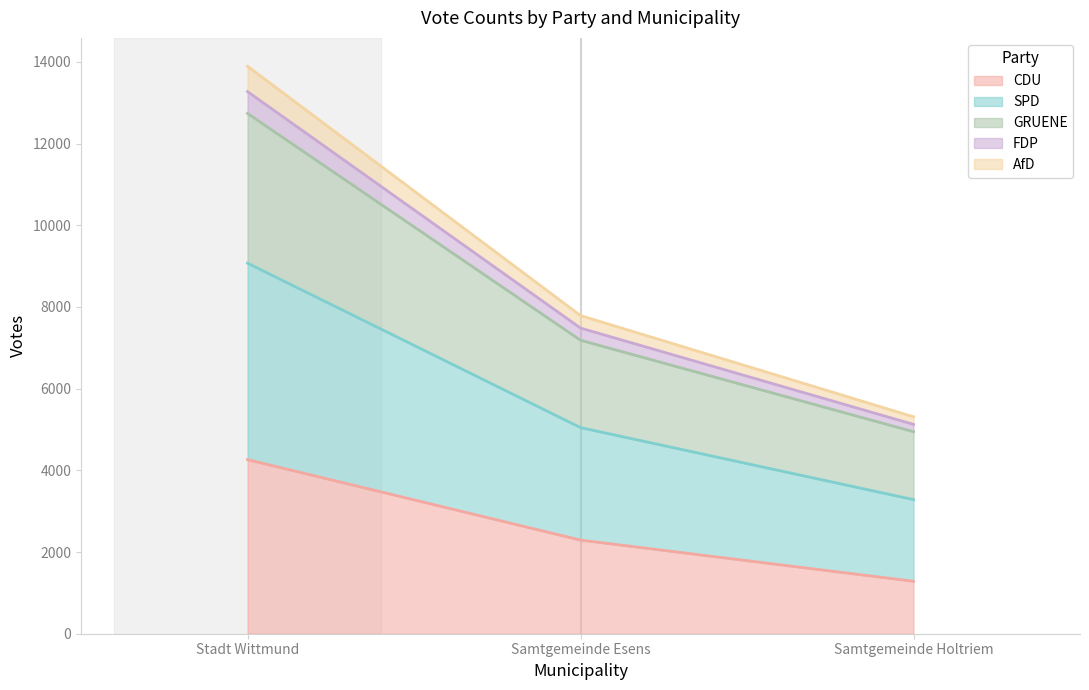

Count the number of data series in this chart.

5